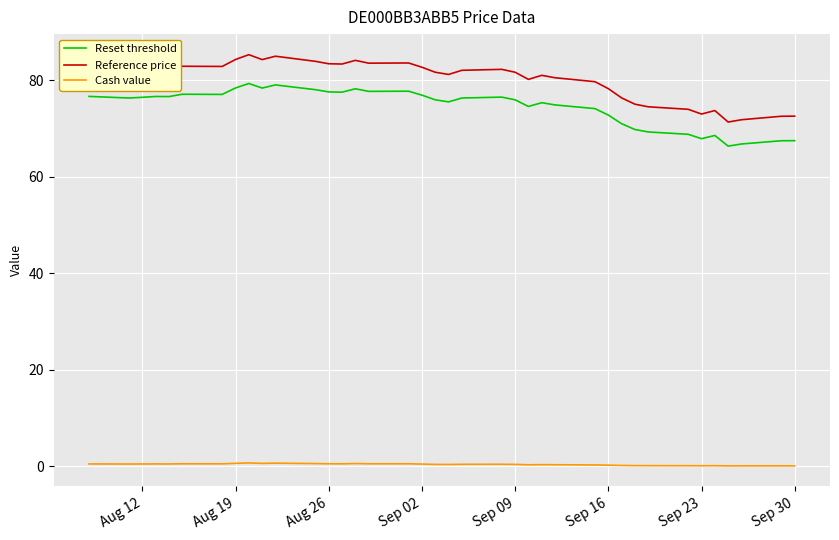

Rank the series by their maximum value, from lowest to highest.

Cash value, Reset threshold, Reference price